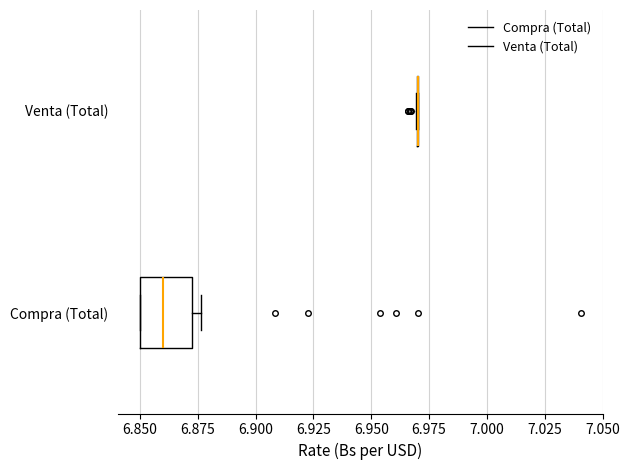

Reading bottom to top, transcribe this box plot: for each box, give where its median line is, the range the box spans, and where its two whiskers end, as read against the x-axis. The values are not printed on the chart, so give them approximately, as read against the axis.

Compra (Total): median 6.860, box 6.850 to 6.875, whiskers 6.850 to 6.875 (just right of the box's right edge)
Venta (Total): box collapsed to a line at 6.970, whiskers 6.970 to 6.970